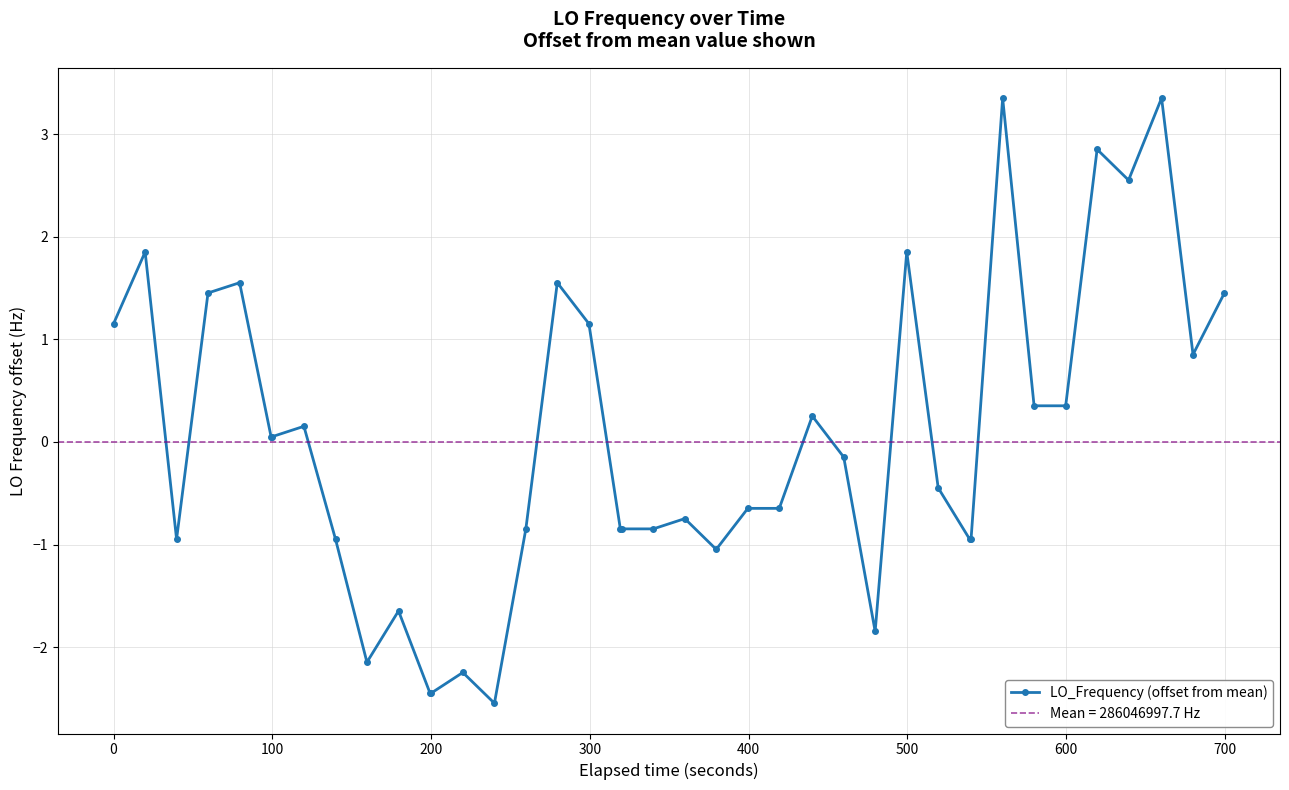

Is it true that the value at 31 is -0.2?

False